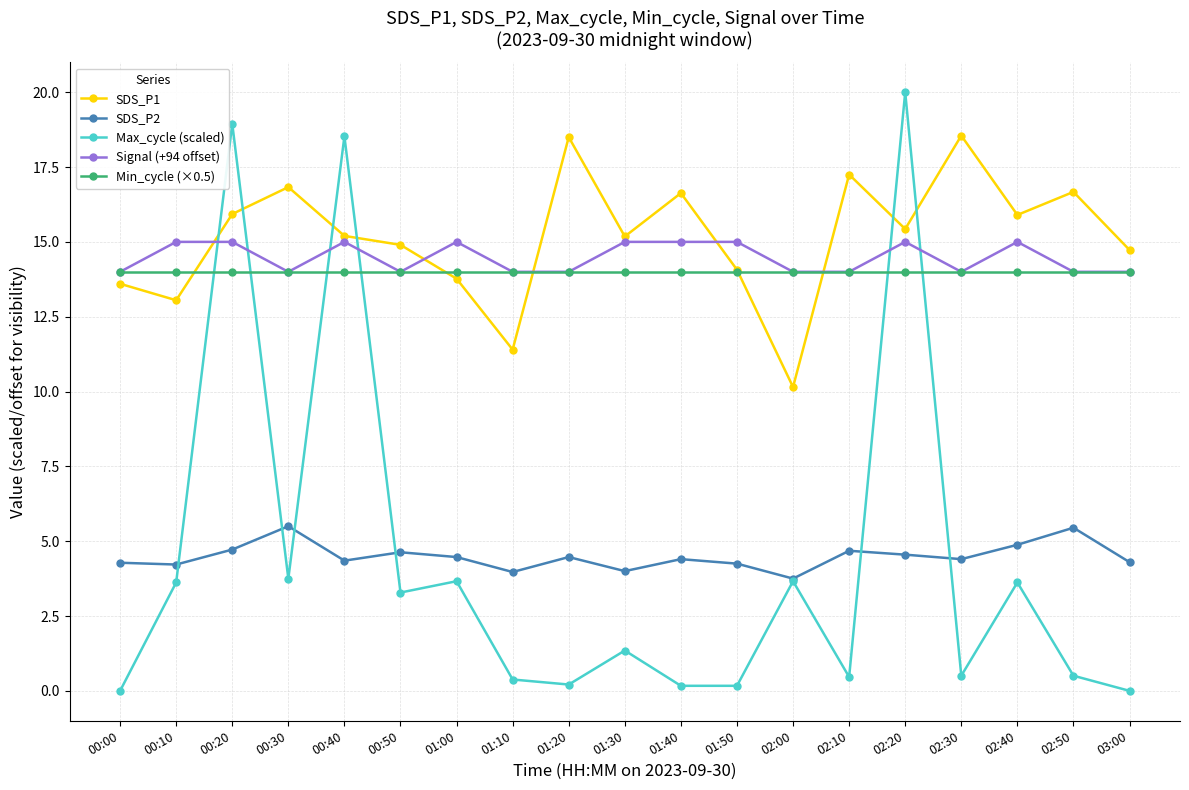

Which series changed the most between 00:00 and 01:50?

Signal (+94 offset)